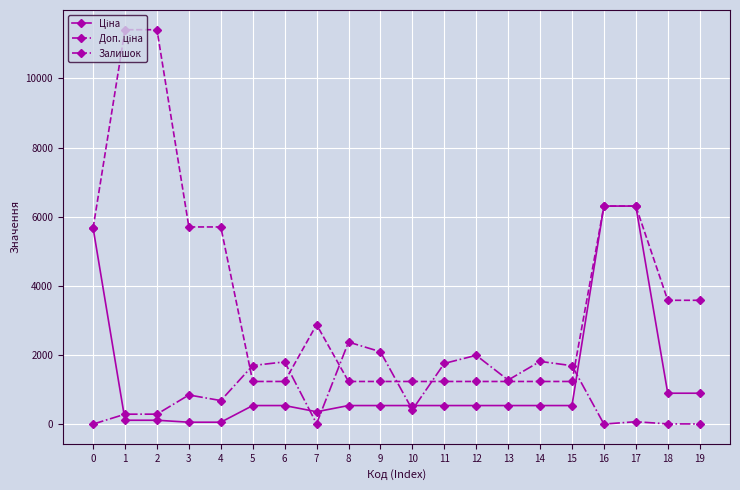

What is the value of the Залишок point at the 17th from the left?

4.0